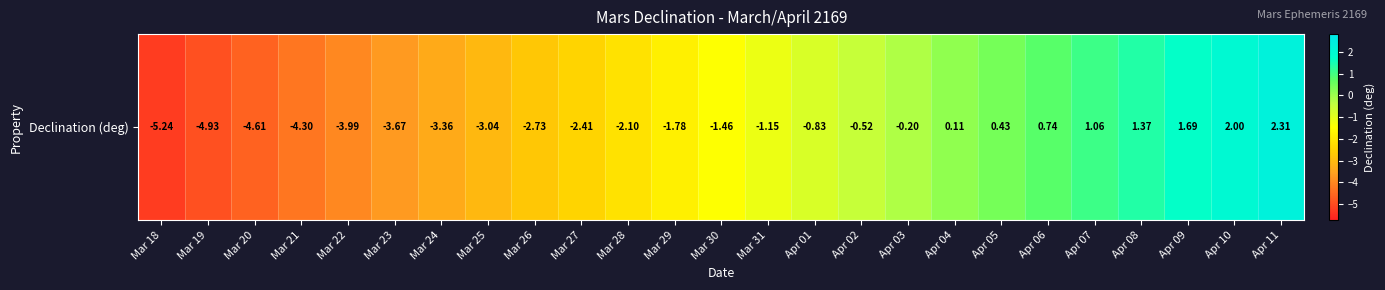

Which category has the highest value across all series?

Apr 11